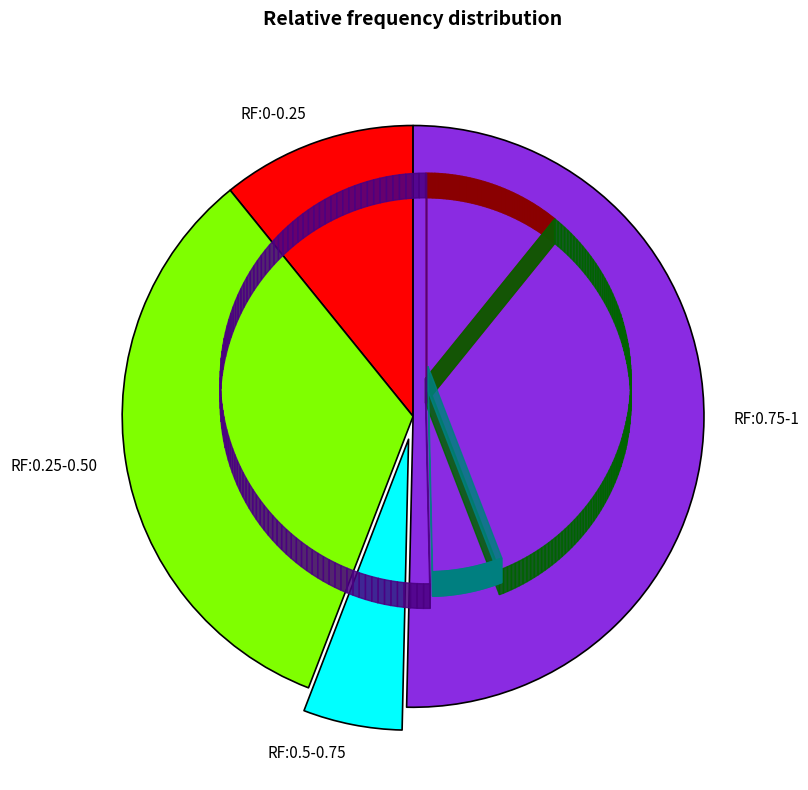

What is the largest slice in the pie chart?

RF:0.75-1